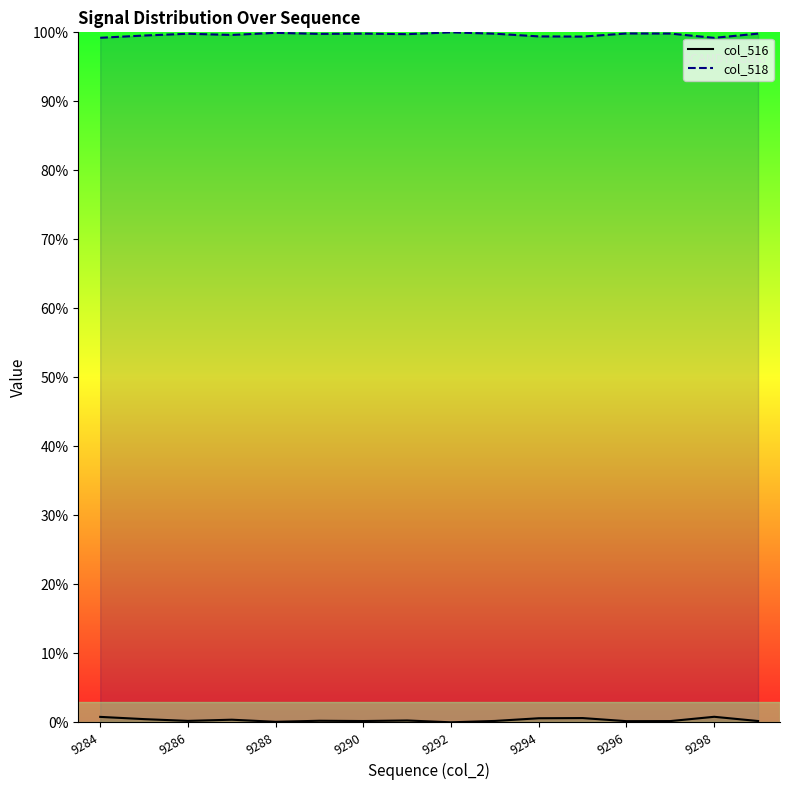

At which category does col_518 line reach its first local peak?

9286